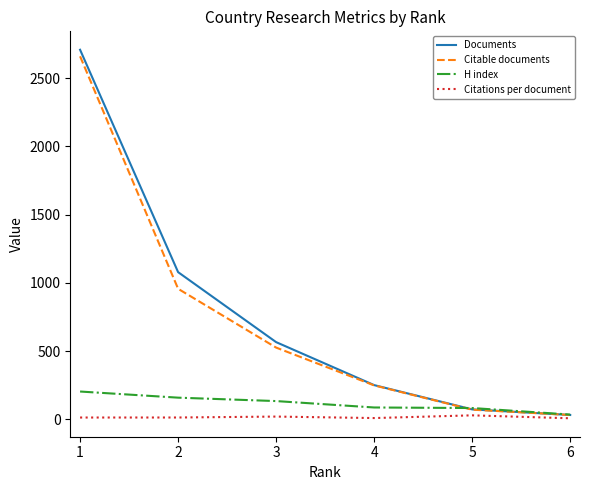

Between 2 and 5, which series saw the biggest shift?

Documents